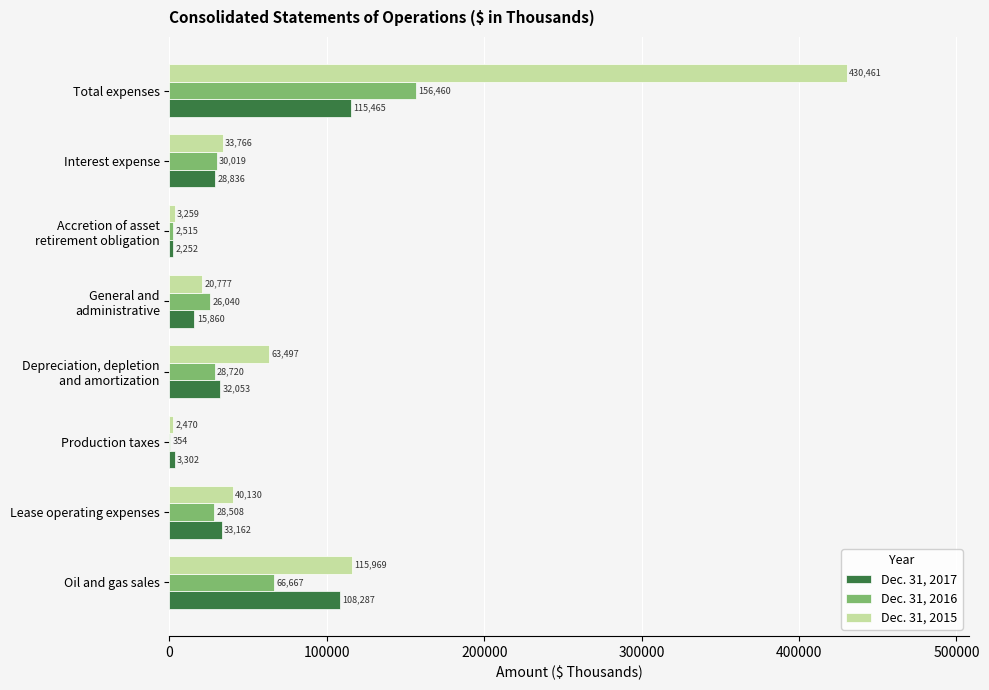

True or false: Dec. 31, 2016 has a value of 28508 at Lease operating expenses.

True